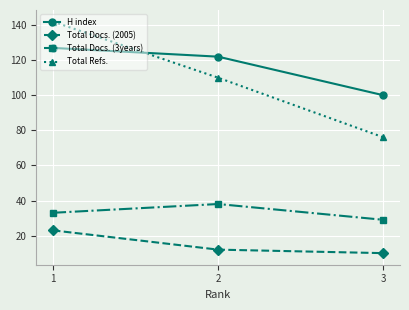

What is the difference between the Total Docs. (2005) values at 2 and 1?

11